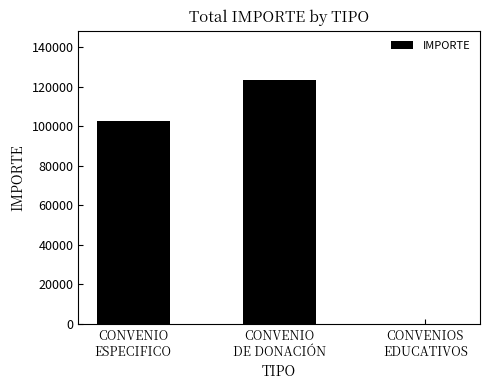

Are the bars grouped side by side (vs. stacked)?

No